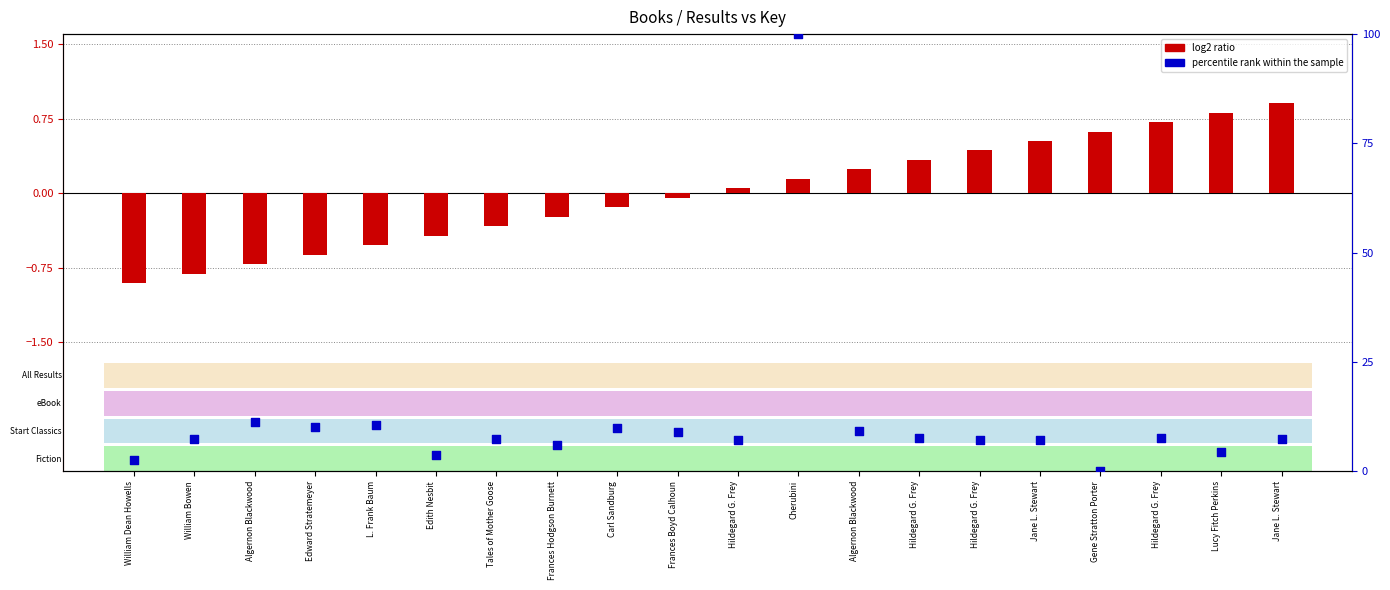

At which category is the sum across all series the highest?

Cherubini